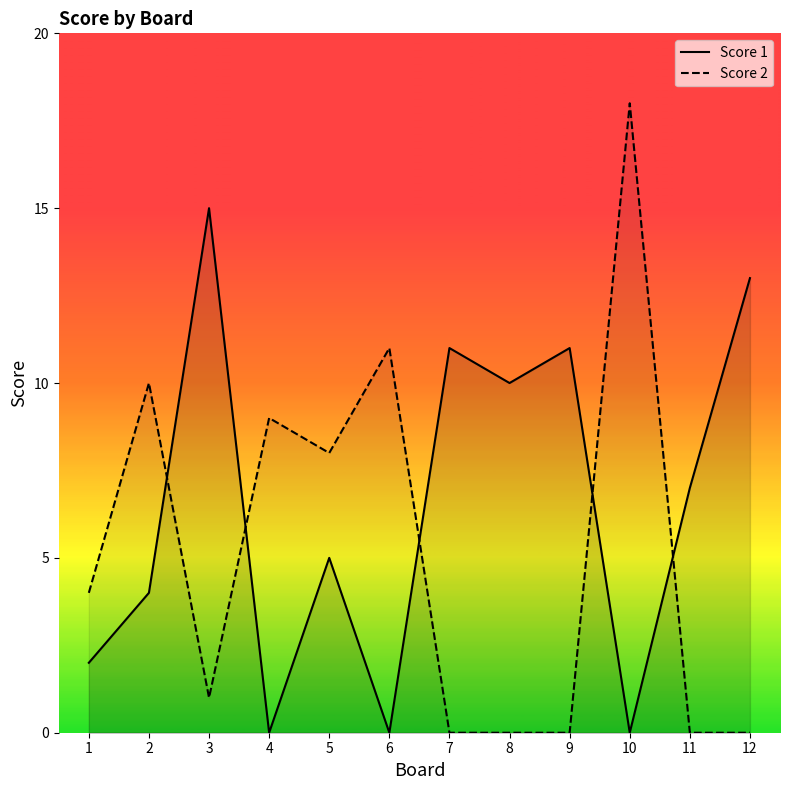

What is the greatest value displayed?

18